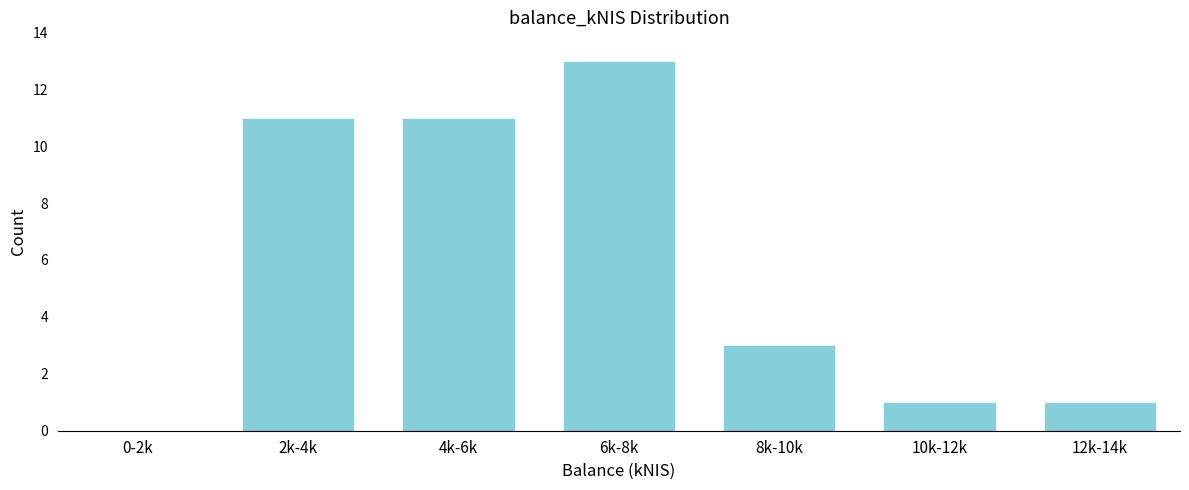

Reading left to right, what are all the values shown in this chart?

0-2k=0	2k-4k=11	4k-6k=11	6k-8k=13	8k-10k=3	10k-12k=1	12k-14k=1